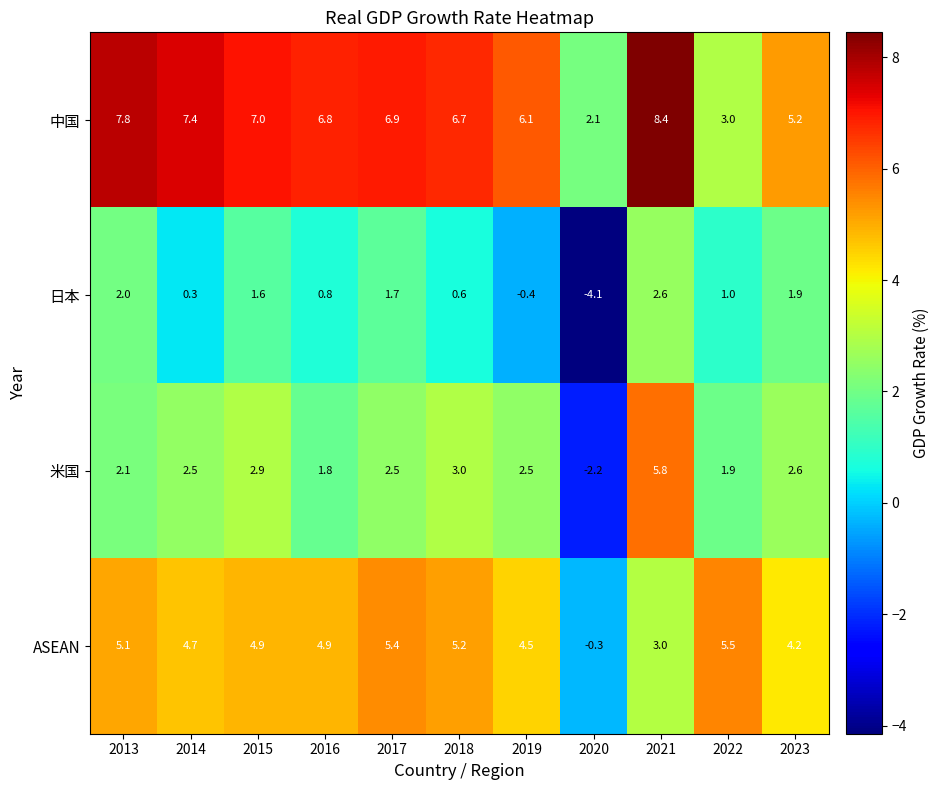

What is the spread (max minus min) of values at 2014?

7.1